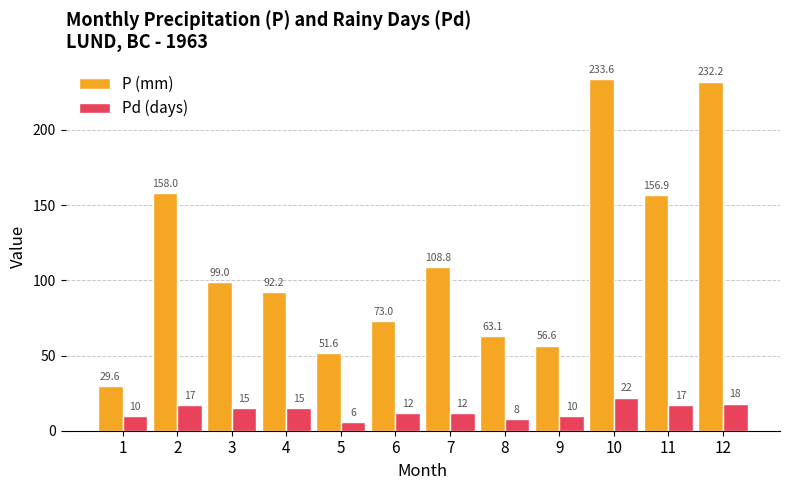

True or false: Pd (days) has a value of 24.5 at 4.

False